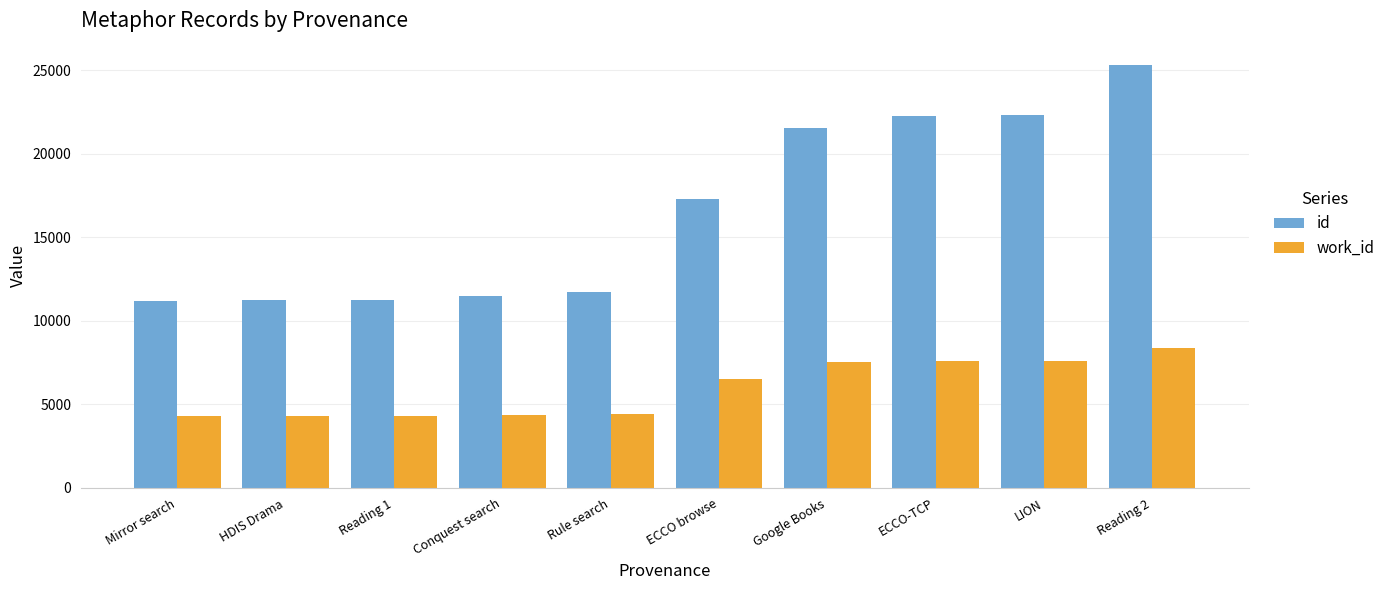

At which label does id reach its peak?

Reading 2